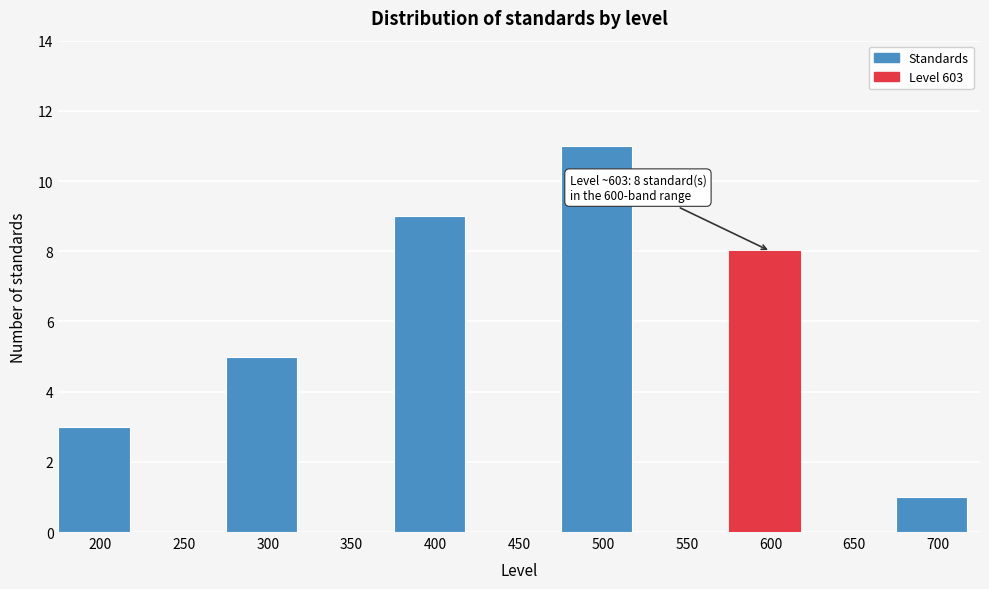

Reading left to right, transcribe all the data shown in this chart.

200=3	250=0	300=5	350=0	400=9	450=0	500=11	550=0	600=8	650=0	700=1